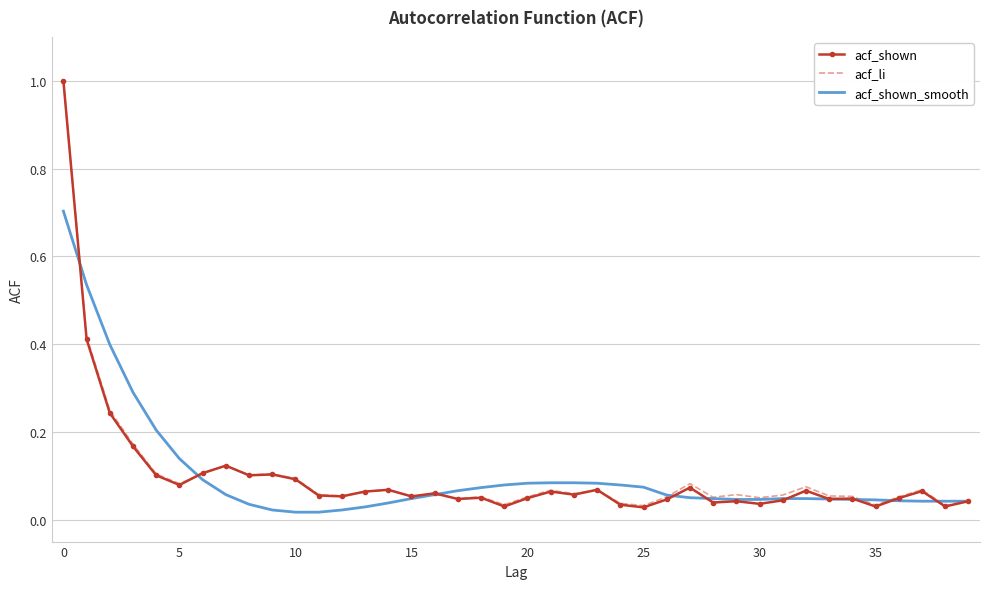

How many categories are shown in the chart?

40